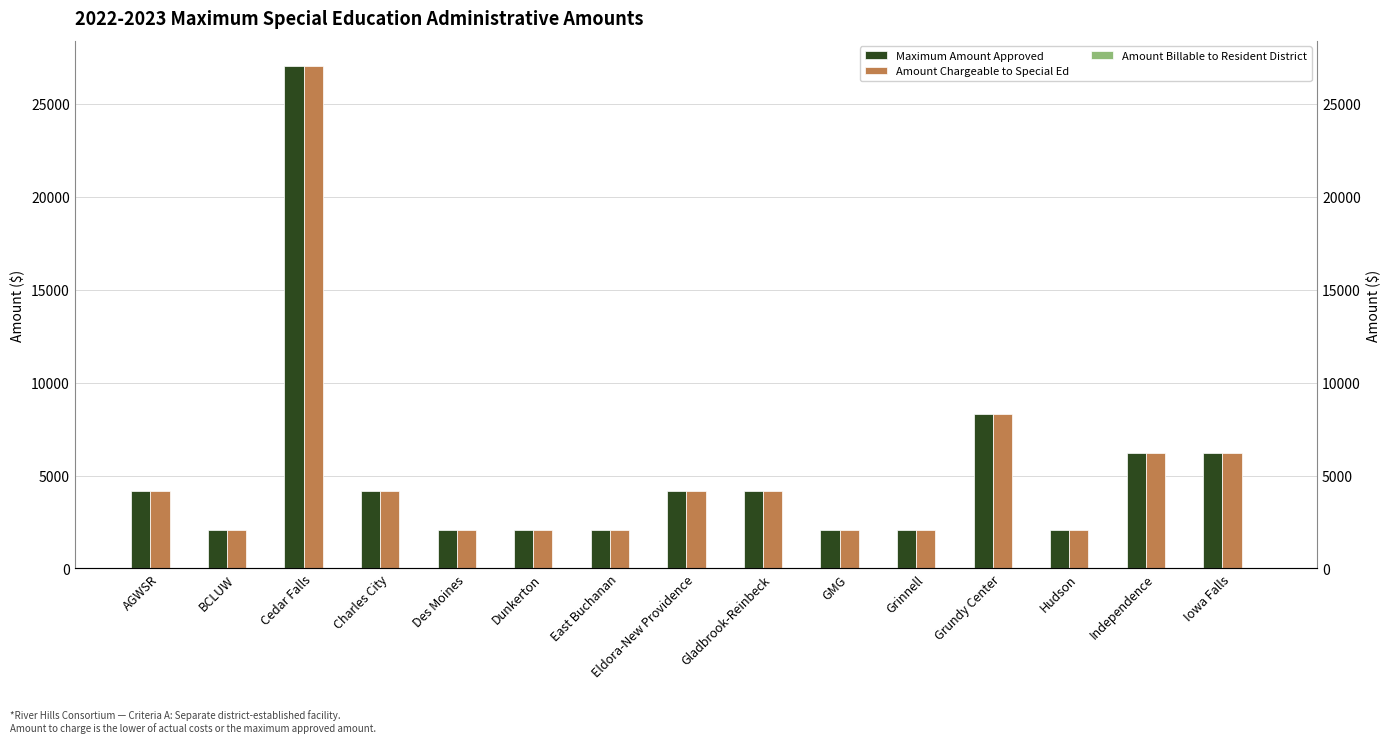

Between Dunkerton and Des Moines, which is larger?

Dunkerton